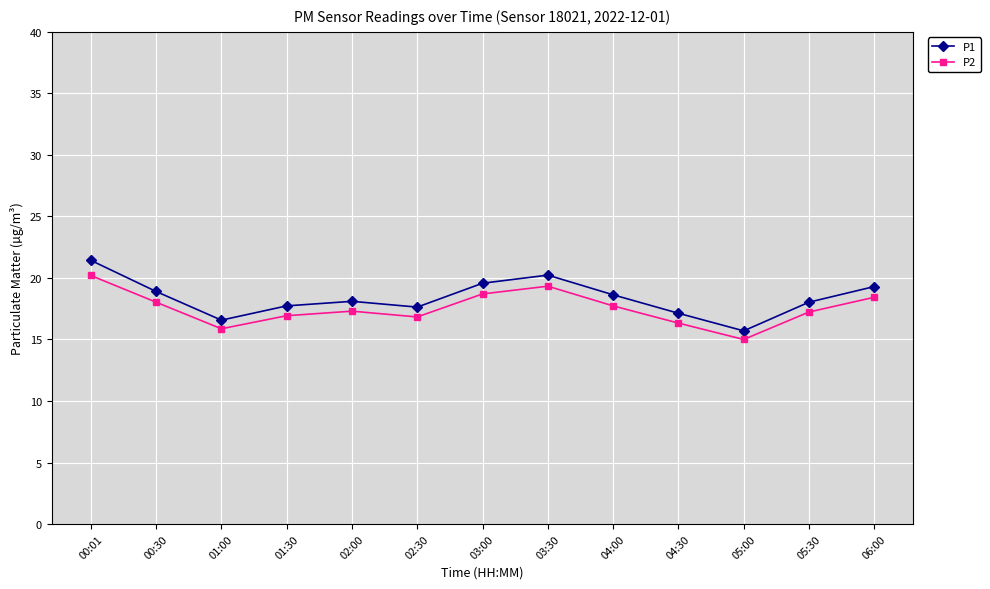

True or false: P2 and P1 intersect in this chart.

False